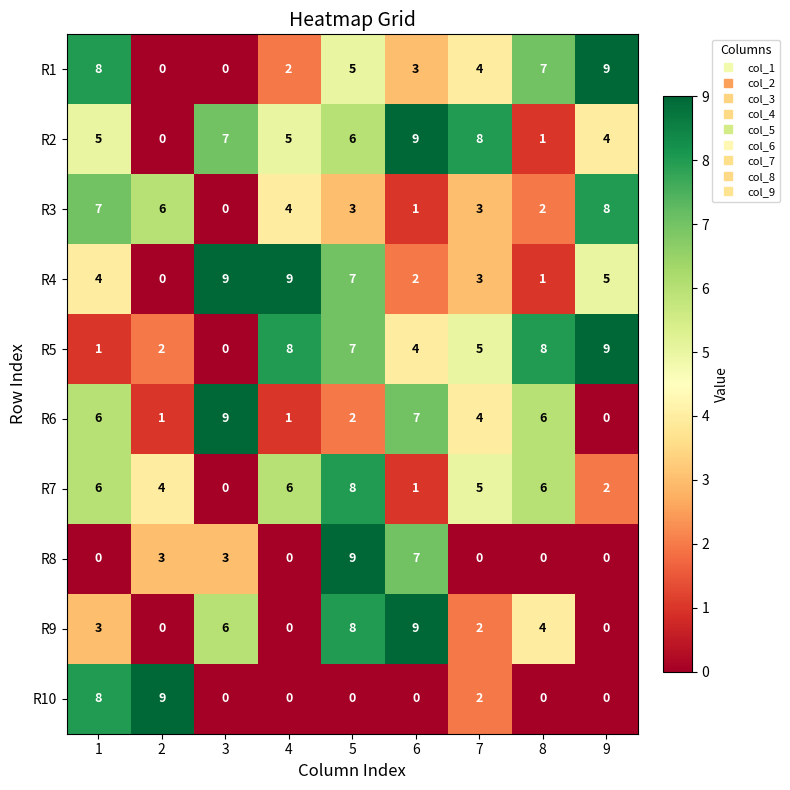

What is the difference between the highest and lowest values at 8?

8